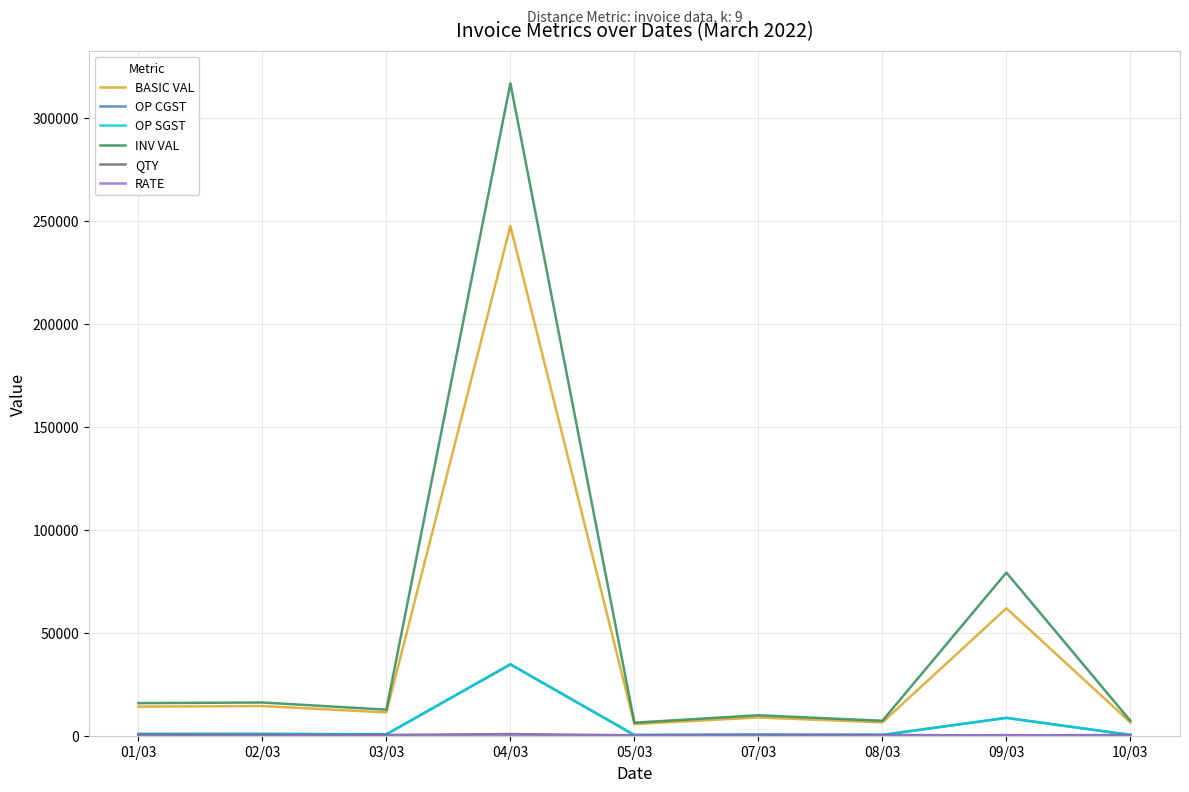

What is the approximate value of OP CGST at 09/03?

8661.2